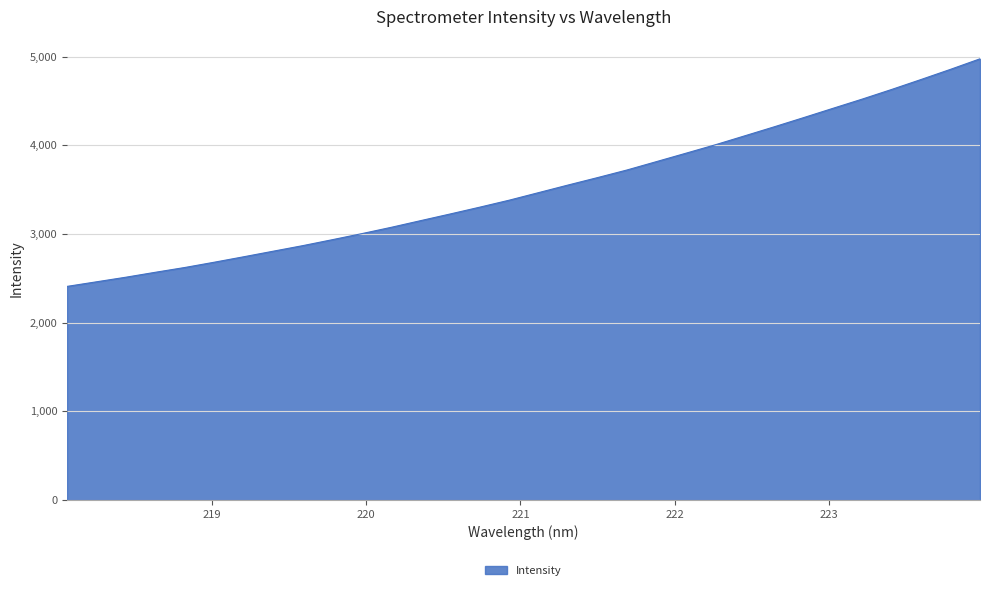

What is the difference between the maximum and minimum values?

2566.6